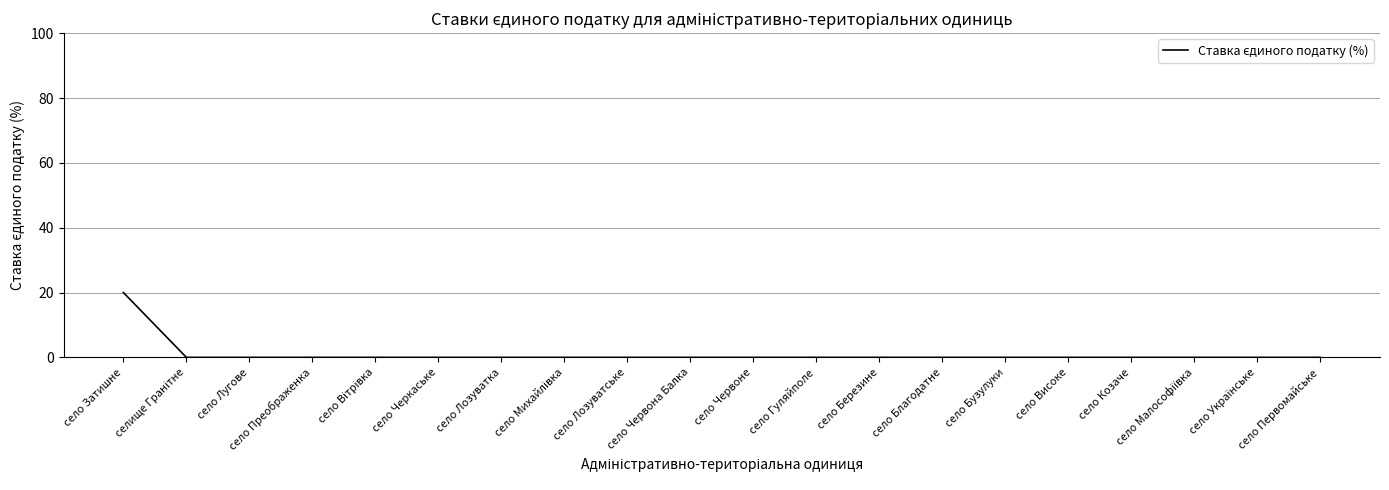

At which category does the chart reach its peak across all series?

село Затишне